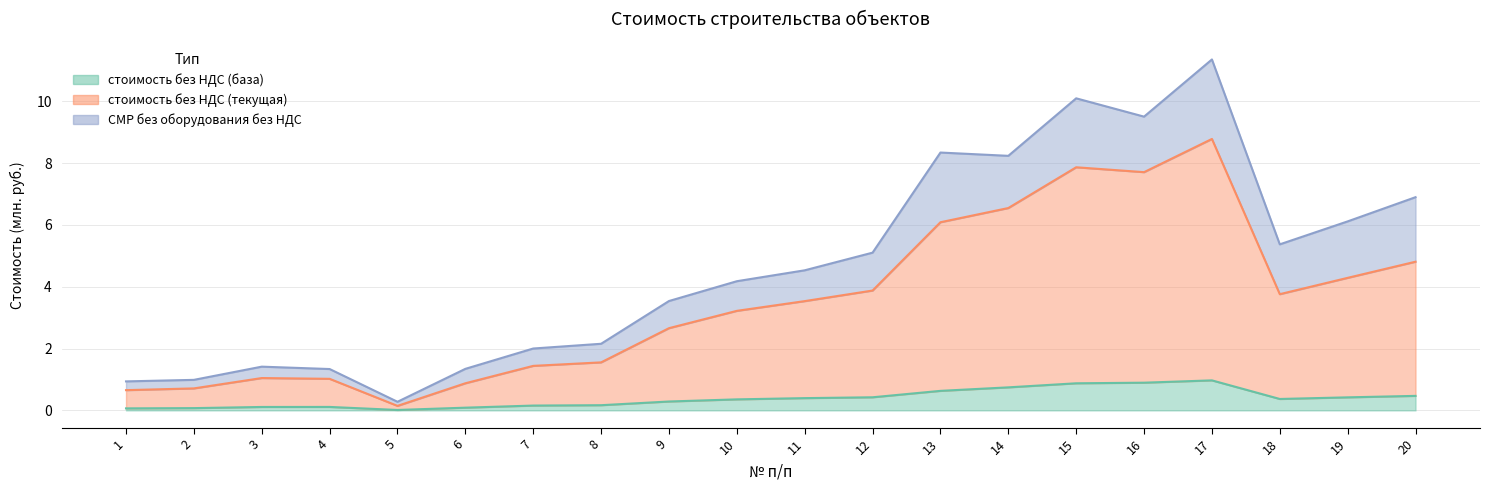

What is the sum of the стоимость без НДС (база) values at 17 and 13?

1.6